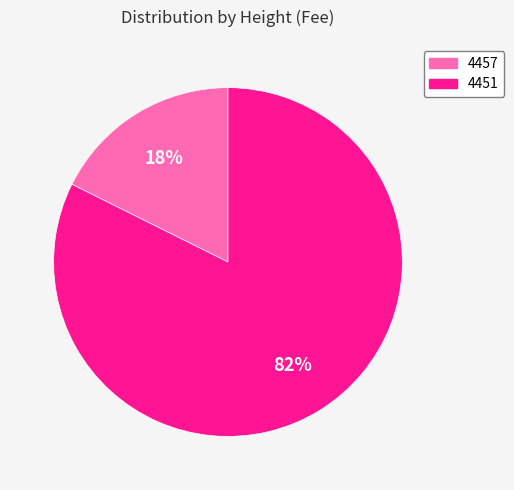

To the nearest percent, what is the average slice percentage?

50%